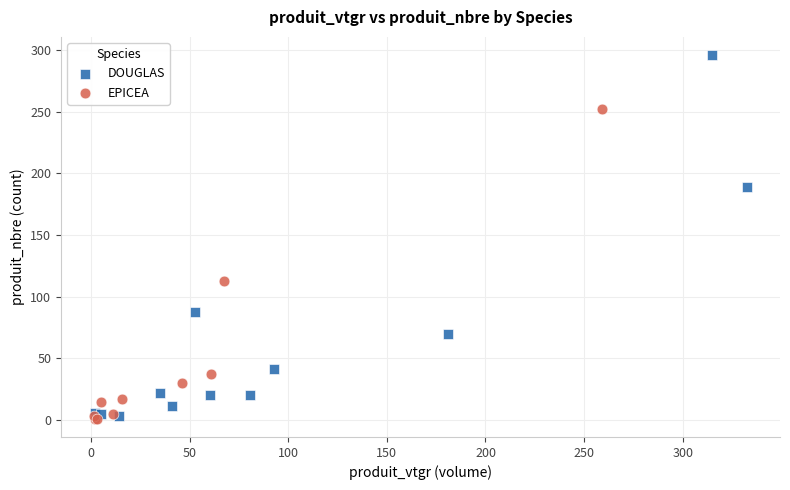

Which series has the widest spread of Y values?

DOUGLAS